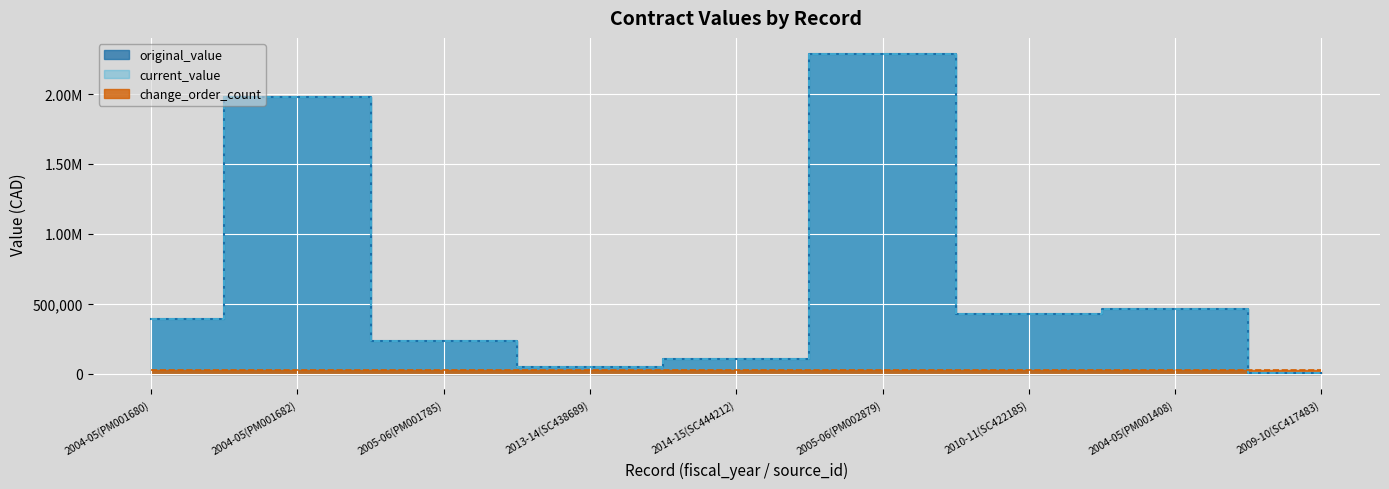

Where is original_value nearest to the value 1146673?

2004-05(PM001408)